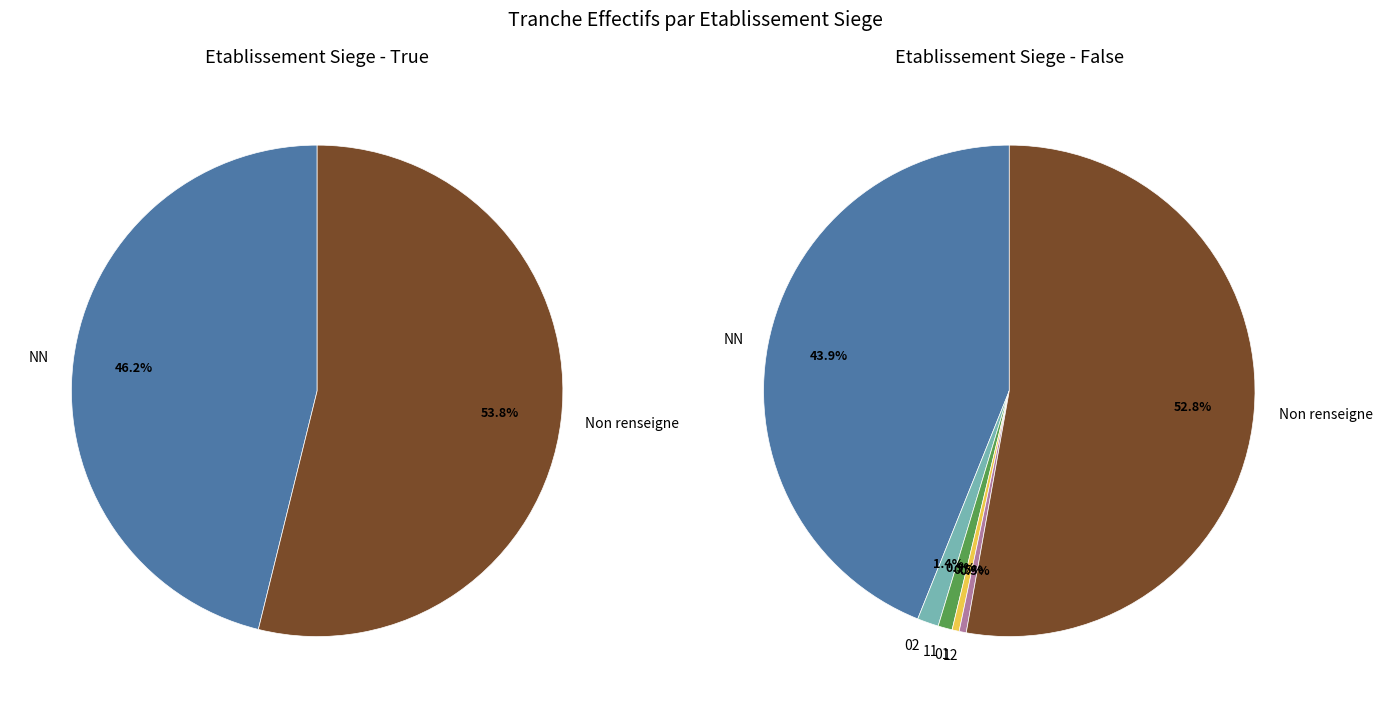

What is the total percentage of 01 and 02?

1.6%